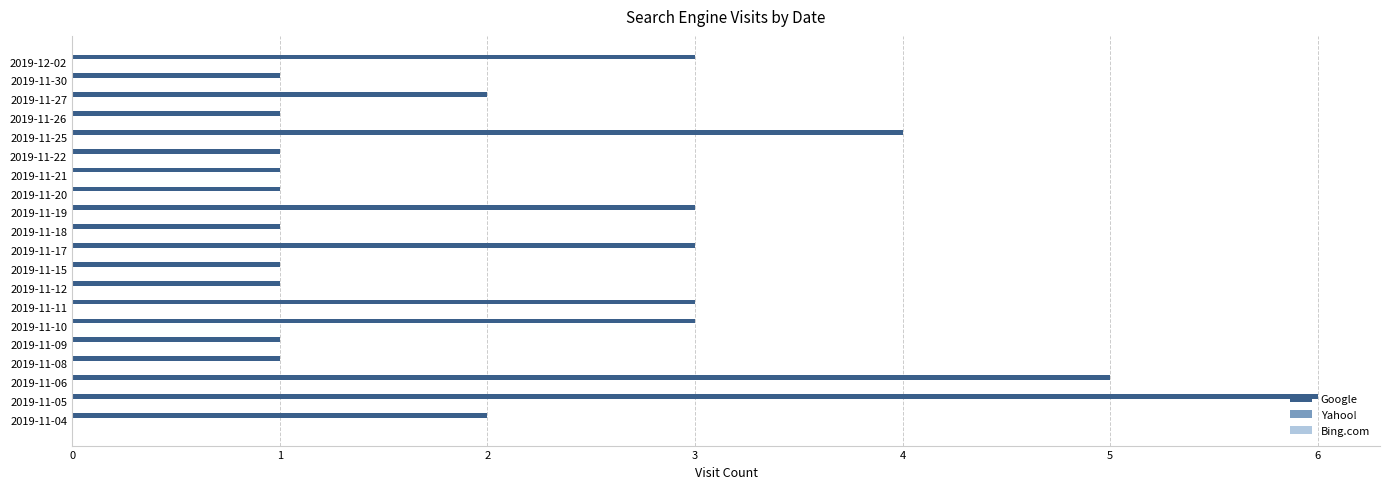

What is the change in value from 2019-11-18 to 2019-11-10?

+2